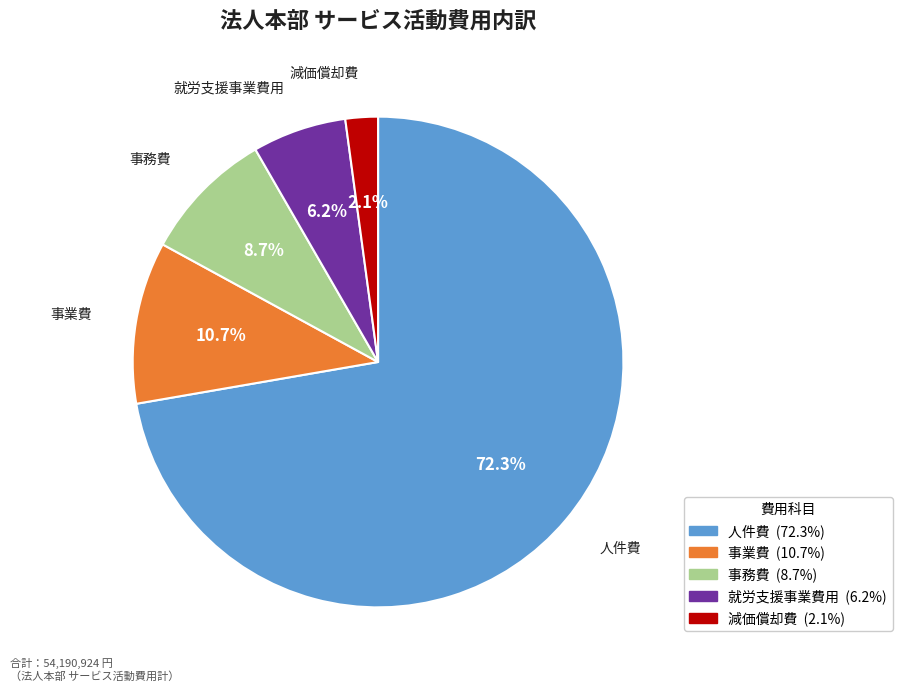

Which slice is the largest?

人件費